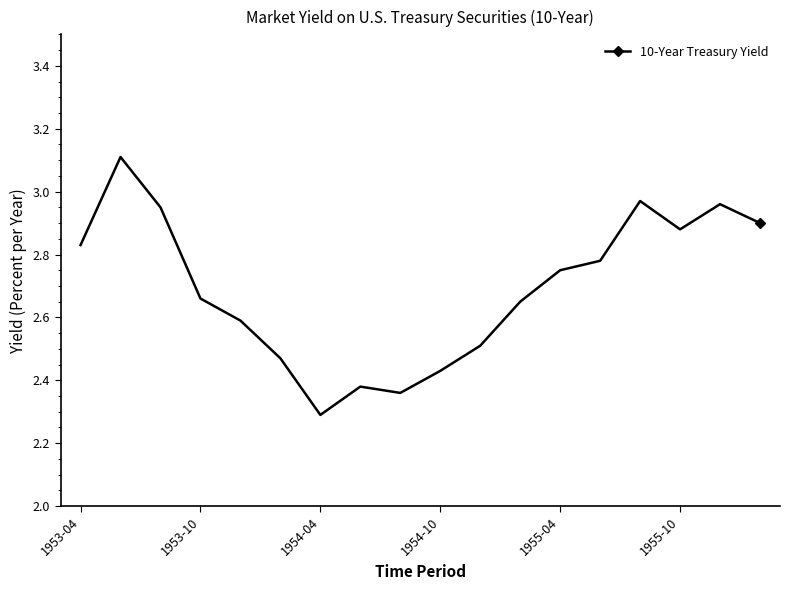

True or false: there are more than 2 points higher than both neighbors.

True